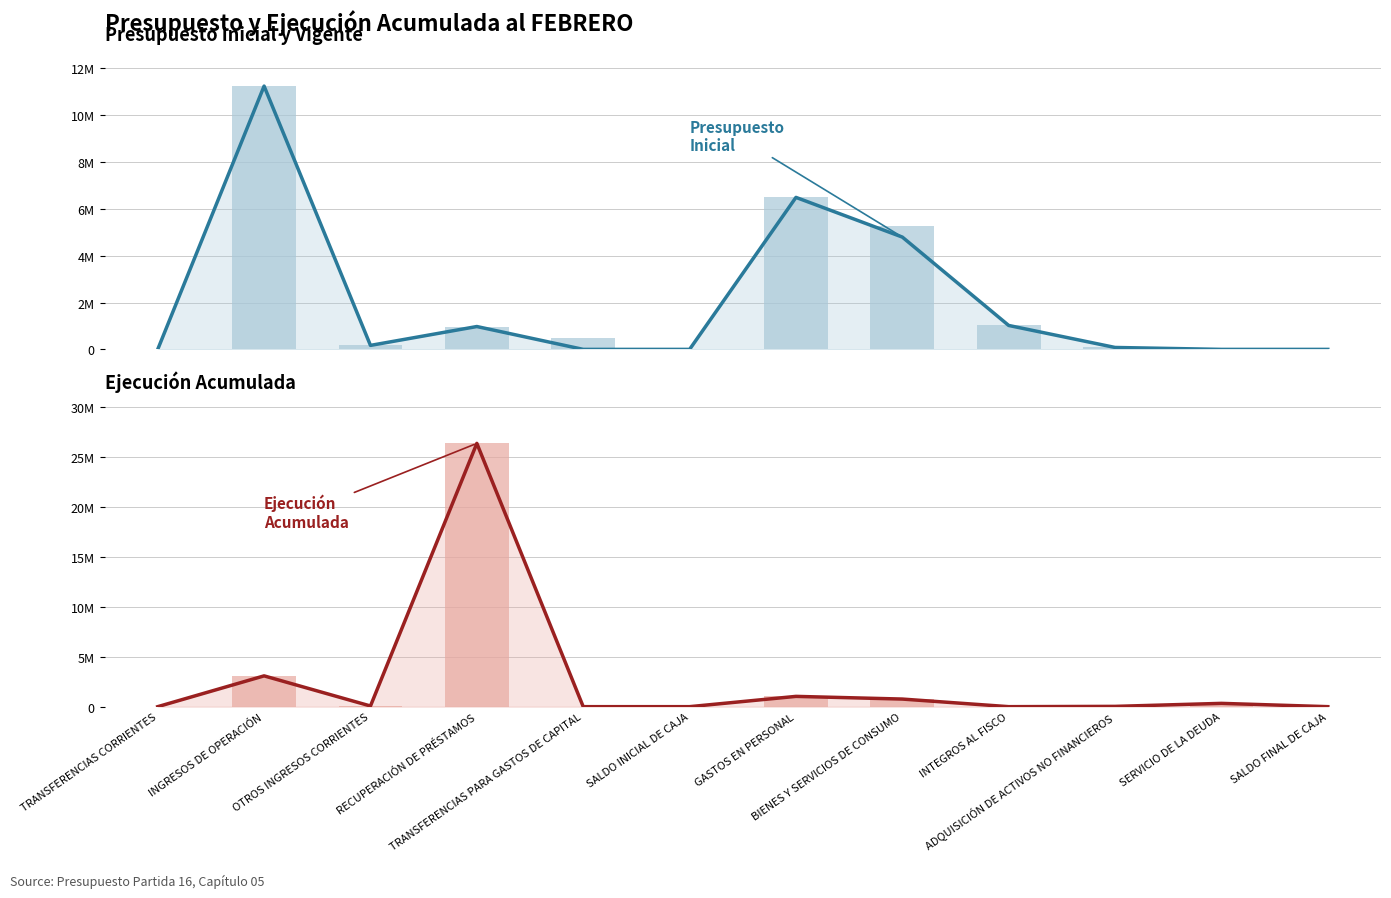

Is the value of Presupuesto Inicial at OTROS INGRESOS CORRIENTES greater than the value of Presupuesto Vigente at OTROS INGRESOS CORRIENTES?

No